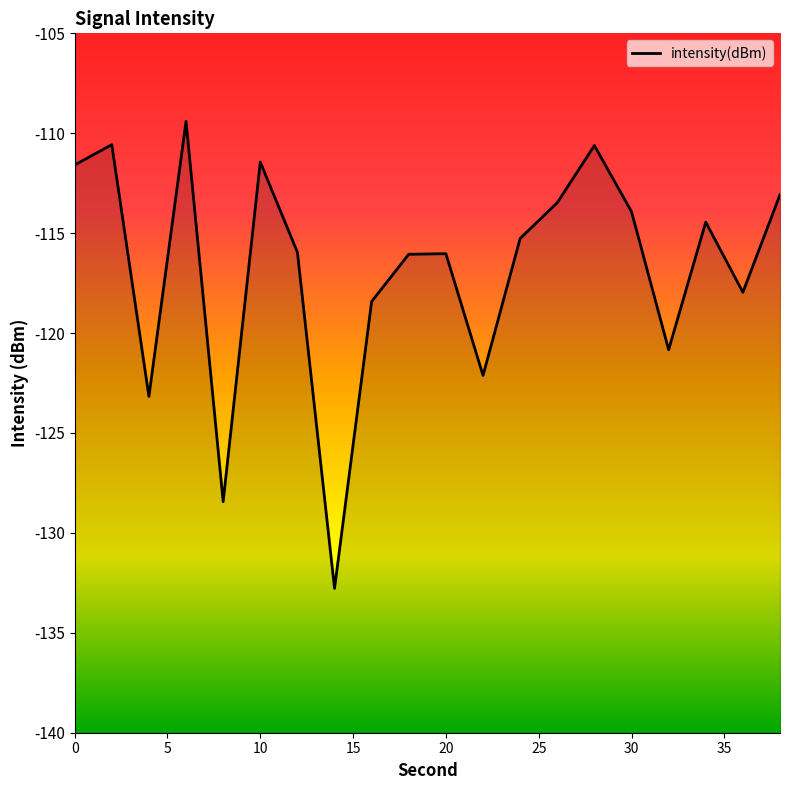

How many data points are less than -115?

11